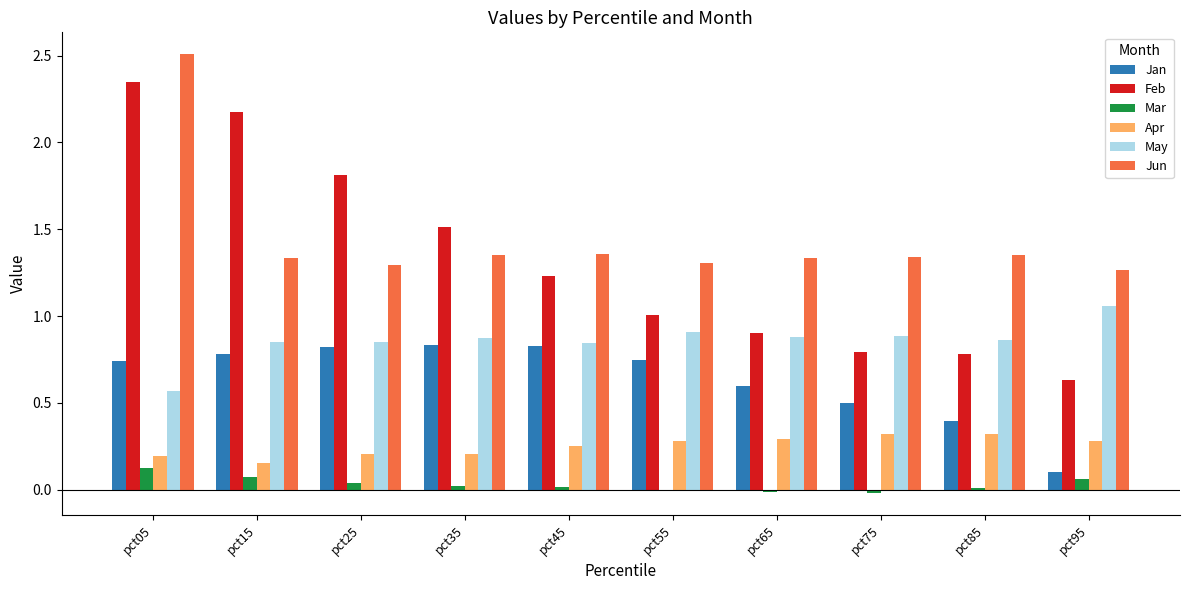

Which series changed the most between pct05 and pct65?

Feb